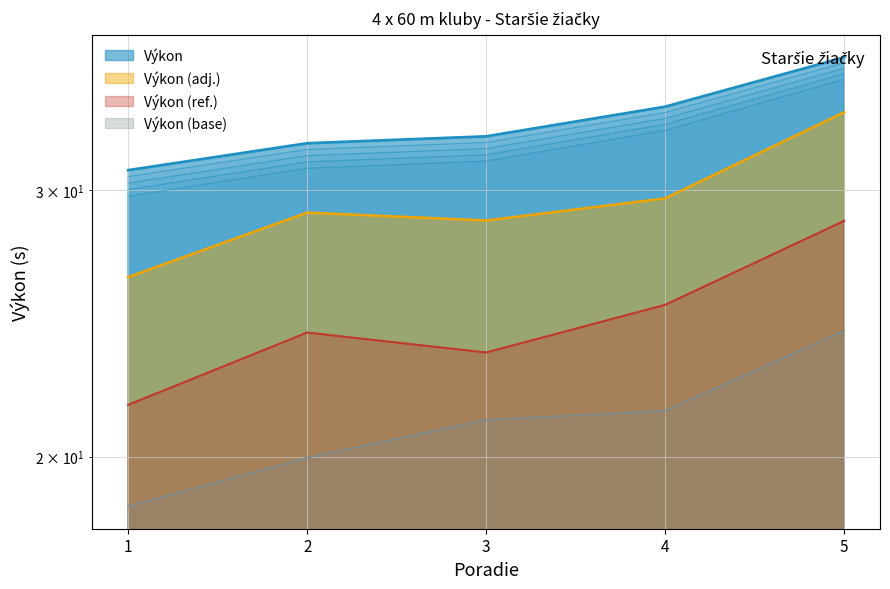

What is the ratio of the value at 3 to the value at 1?

1.1